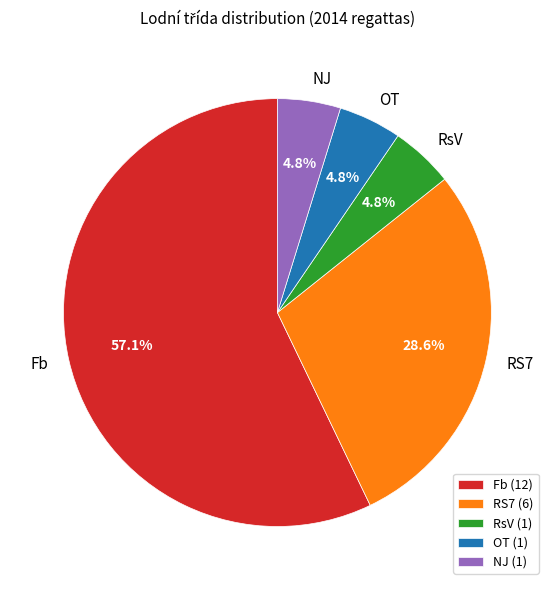

Count the number of slices in the pie.

5